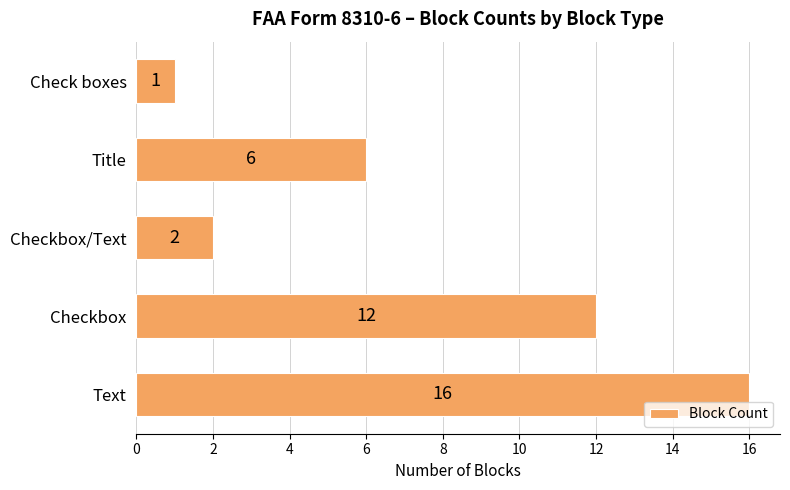

What is the sum of all values?

37